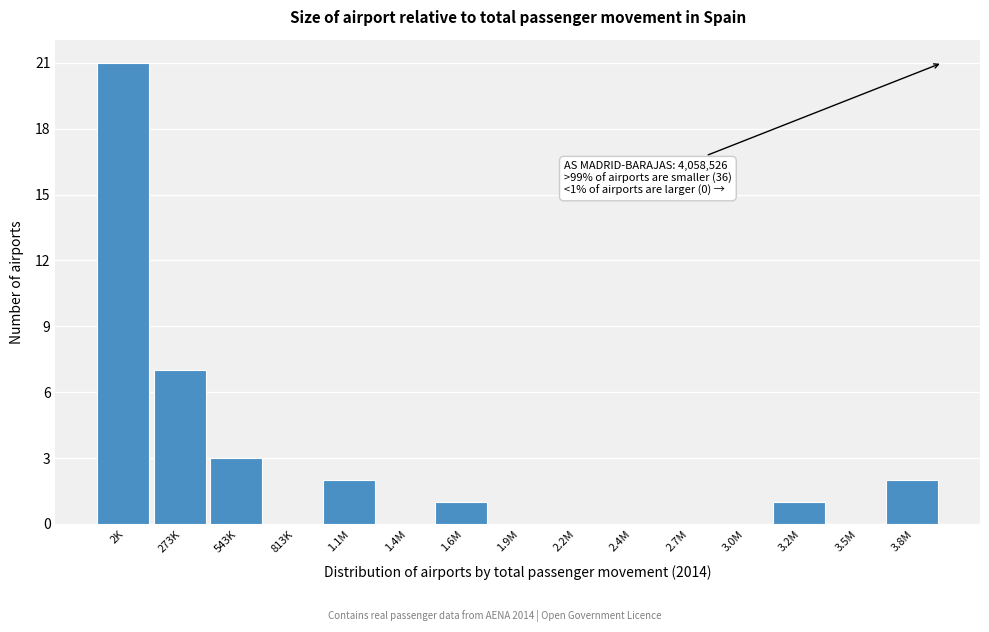

Reading right to left, what are all the values shown in this chart?

3.8M=2	3.5M=0	3.2M=1	3.0M=0	2.7M=0	2.4M=0	2.2M=0	1.9M=0	1.6M=1	1.4M=0	1.1M=2	813K=0	543K=3	273K=7	2K=21